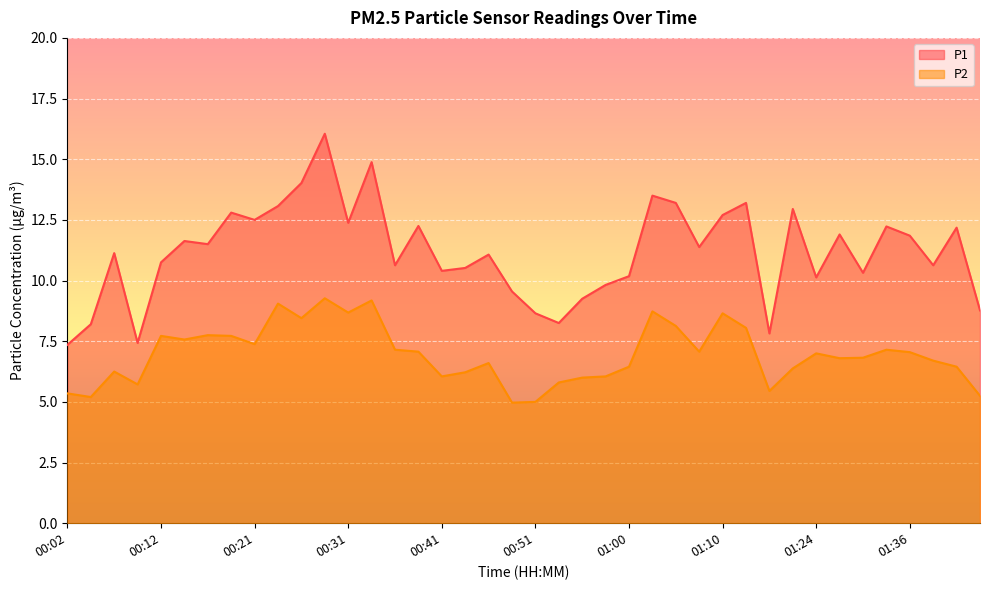

What is the minimum value shown in the chart?

5.0